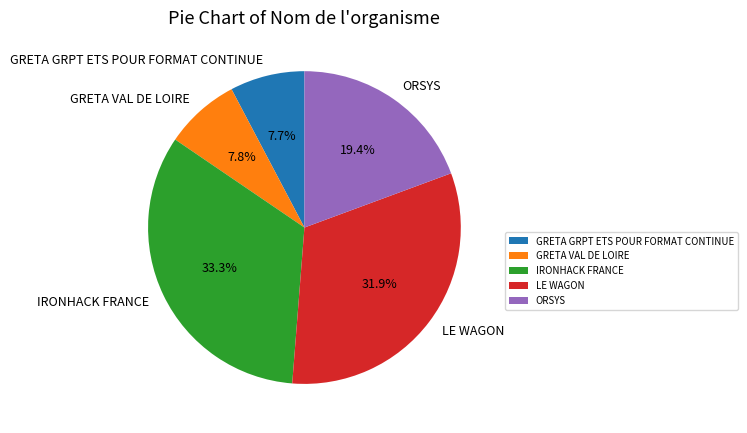

The IRONHACK FRANCE slice represents 33% of the pie. True or false?

True